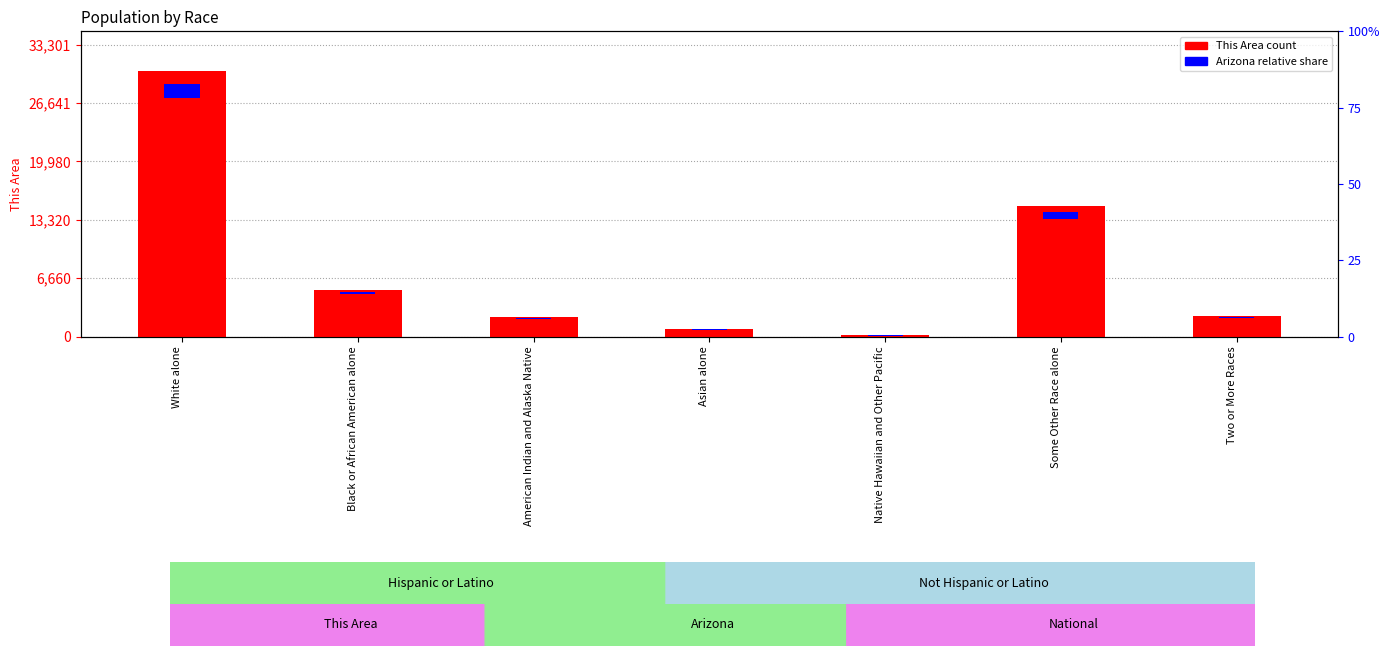

What is the minimum value for Arizona (relative)?

7.0